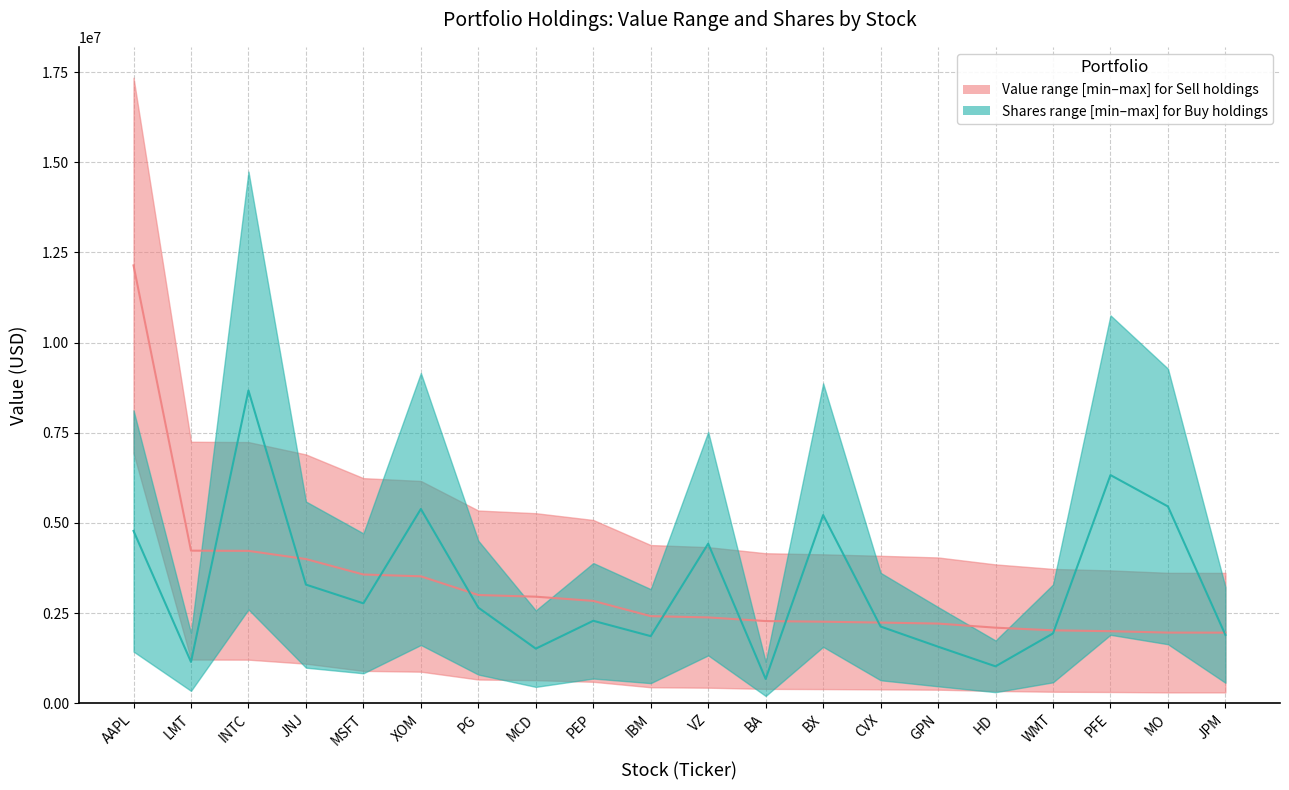

True or false: value has a value of 3040313.4 at WMT.

False